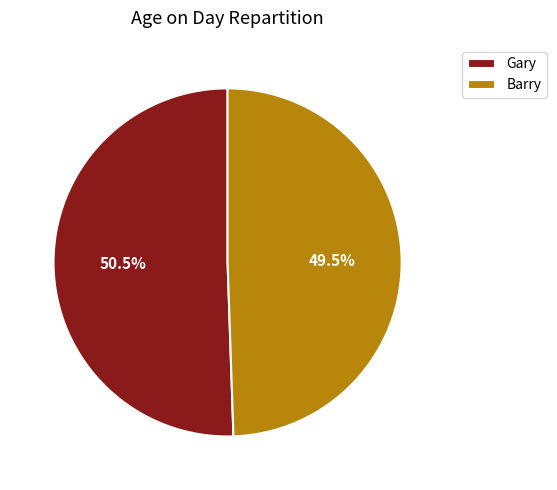

How many slices are in this pie chart?

2